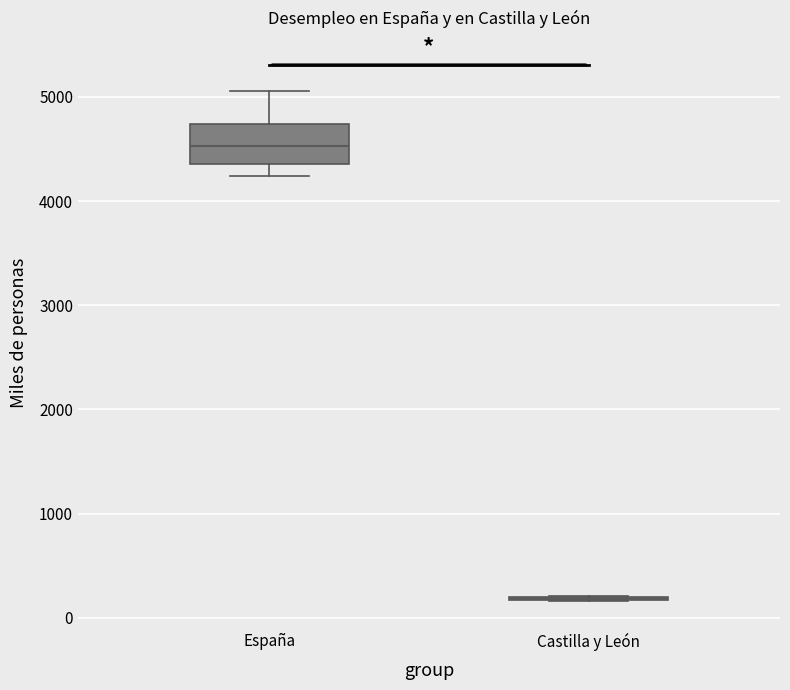

Which box is the tallest, from its lower edge to its upper edge?

España